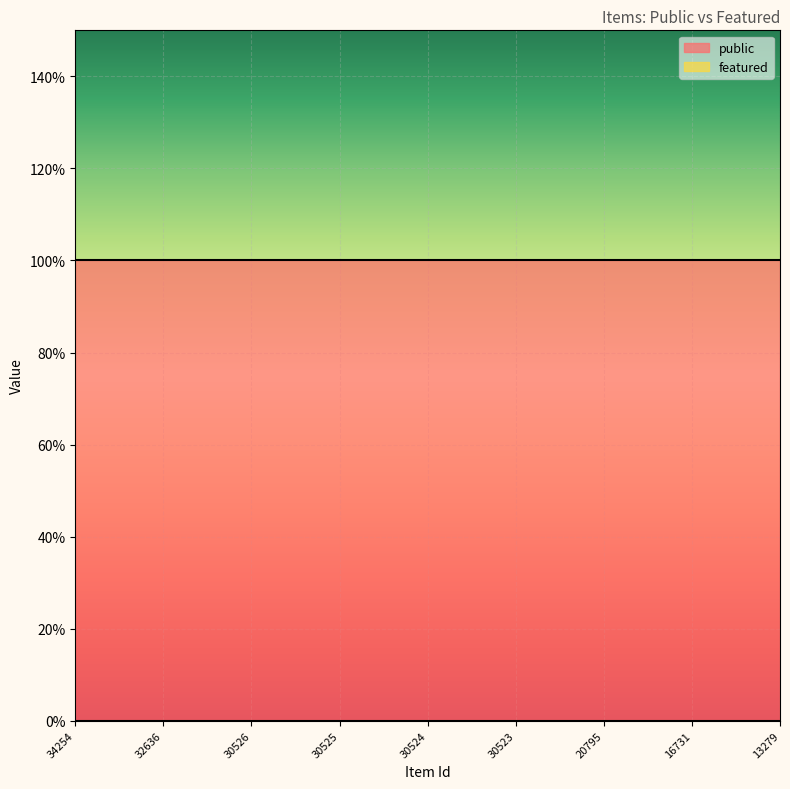

The public series shows 0 at 16731. True or false?

False